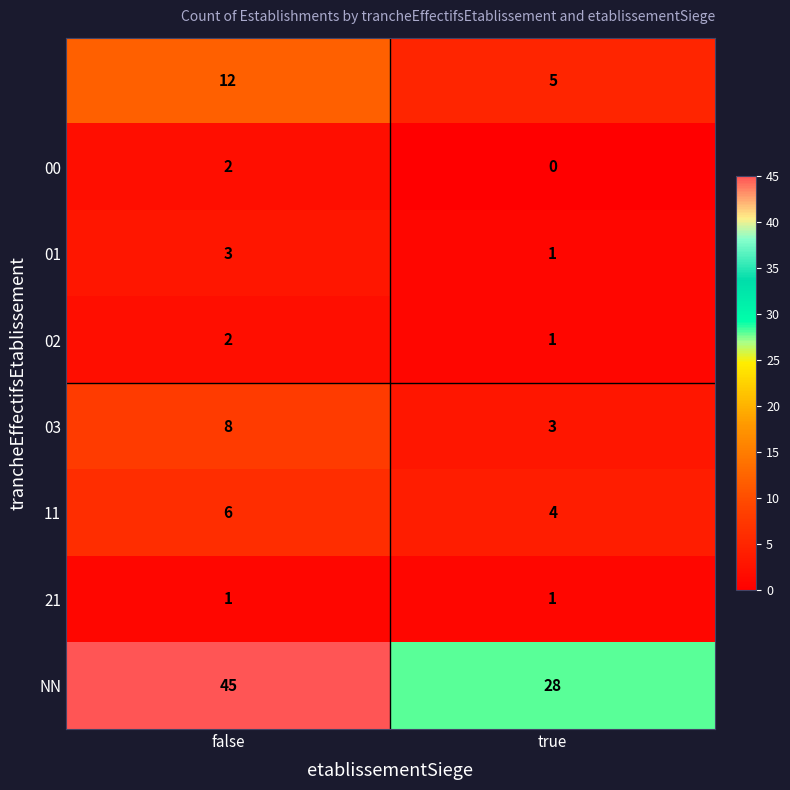

Which label corresponds to the smallest value in the chart?

true